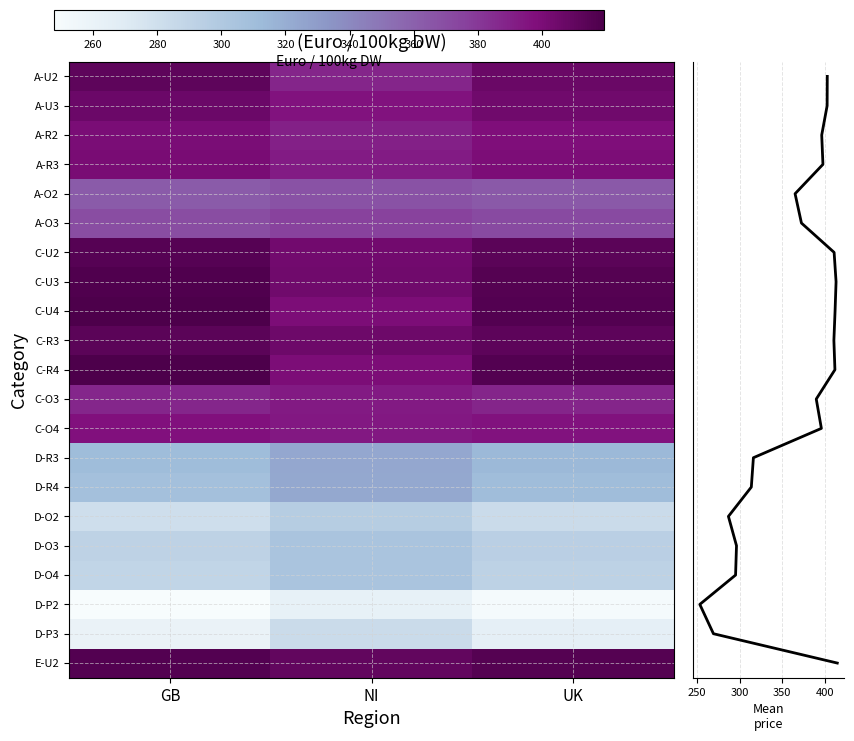

Which category has the lowest value in the Bullocks  C-R3 series?

NI